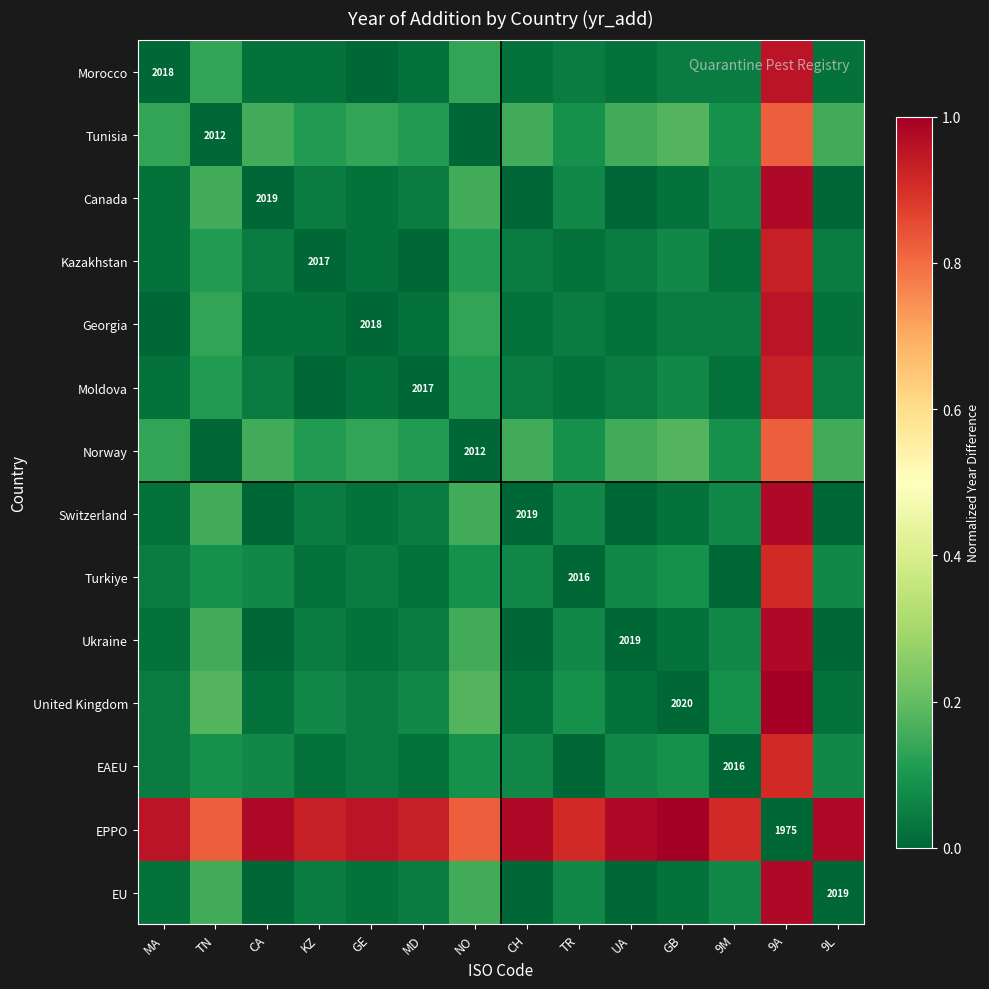

What is the approximate value of Norway at KZ?

0.1